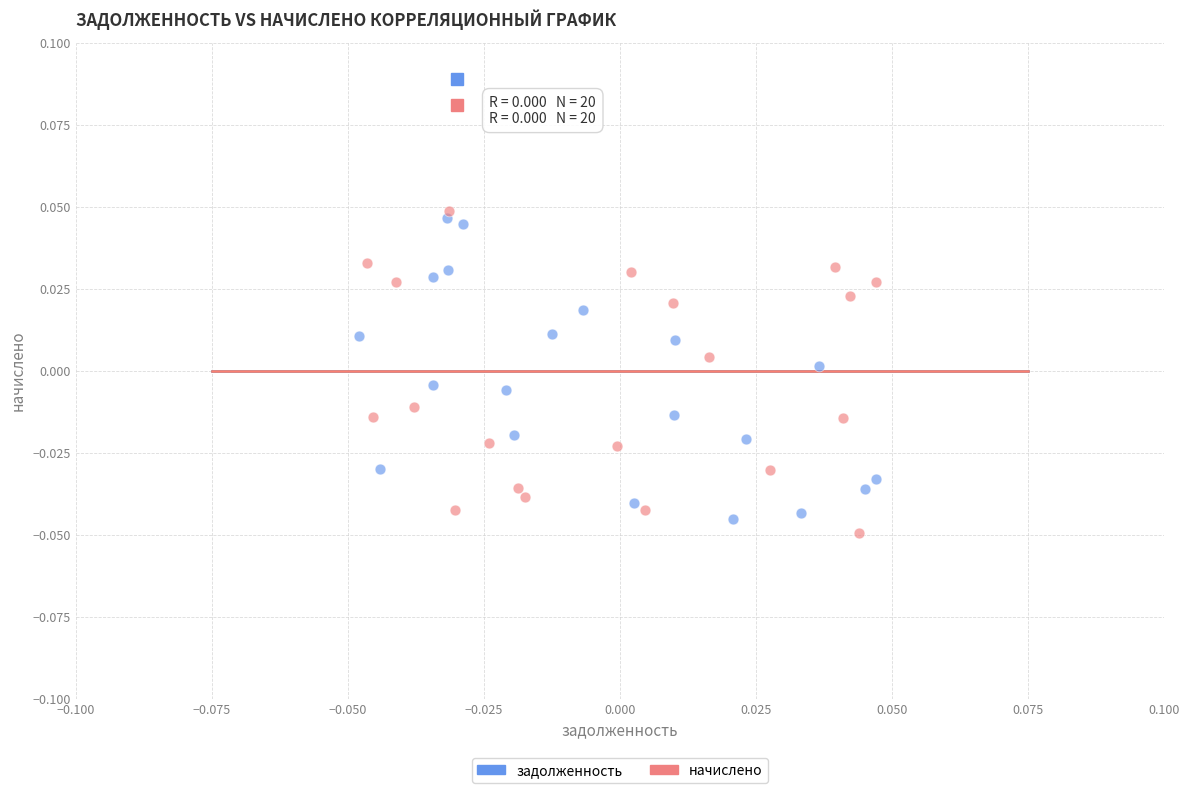

Which series contains the lowest Y value?

начислено